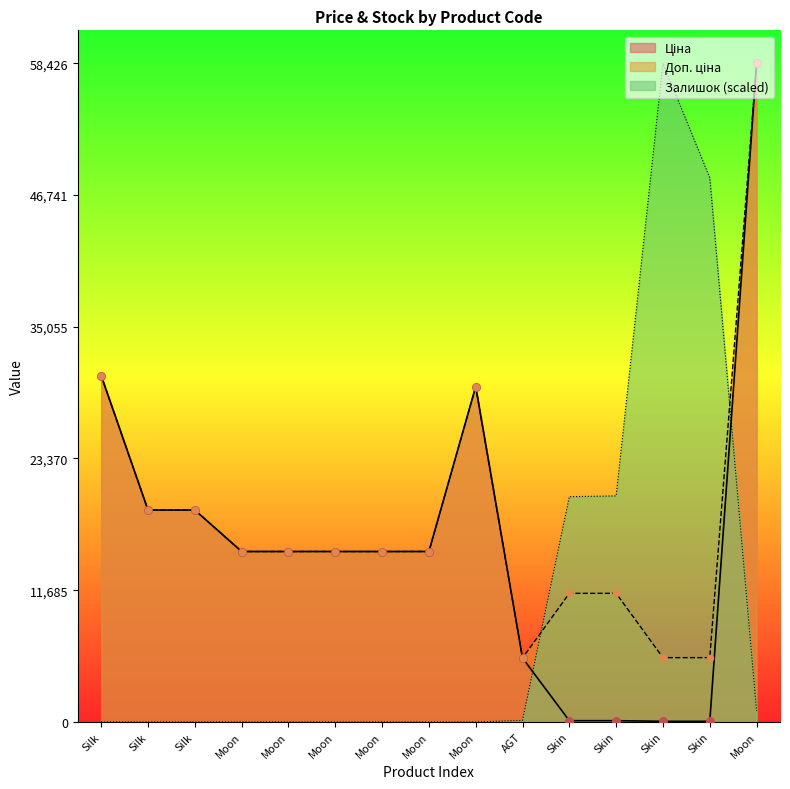

At which category is the sum across all series the highest?

Moon